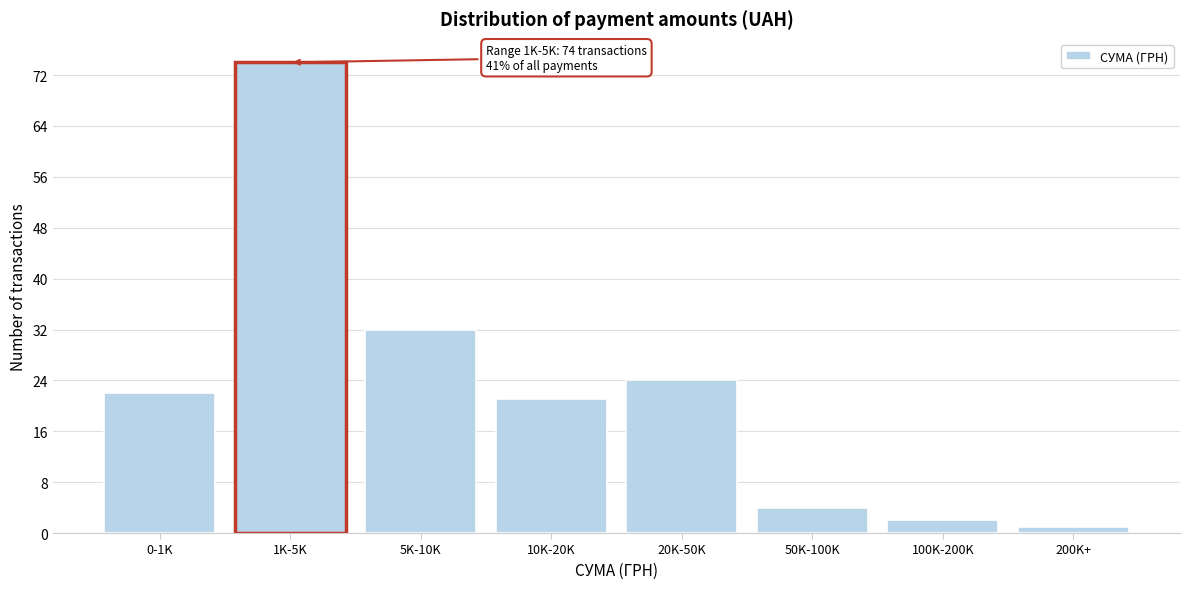

Reading left to right, what are all the values shown in this chart?

22	74	32	21	24	4	2	1